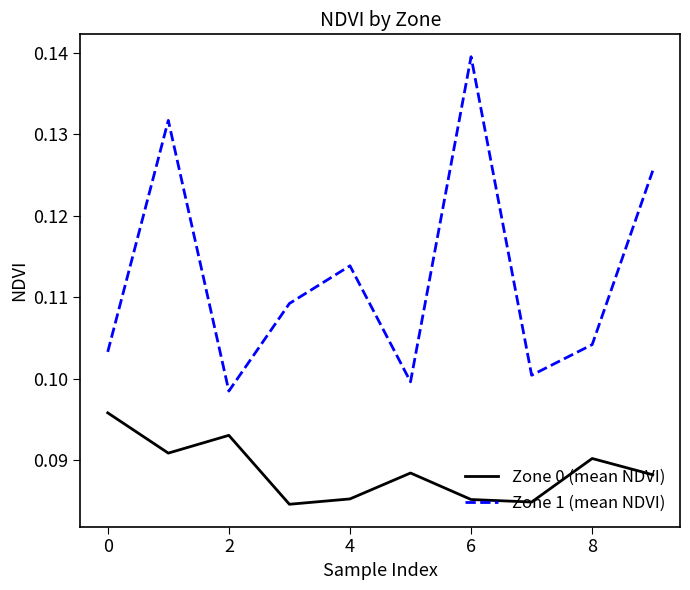

Rank the series by their maximum value, from highest to lowest.

Zone 1 (mean NDVI), Zone 0 (mean NDVI)